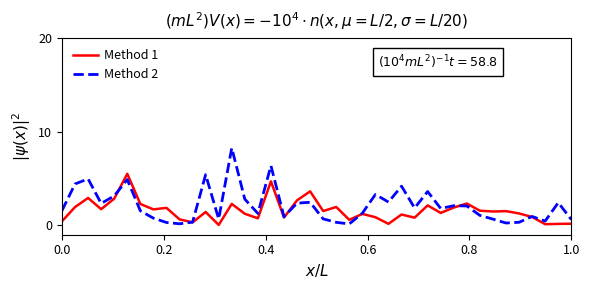

What is the maximum value for Method 1?

5.5